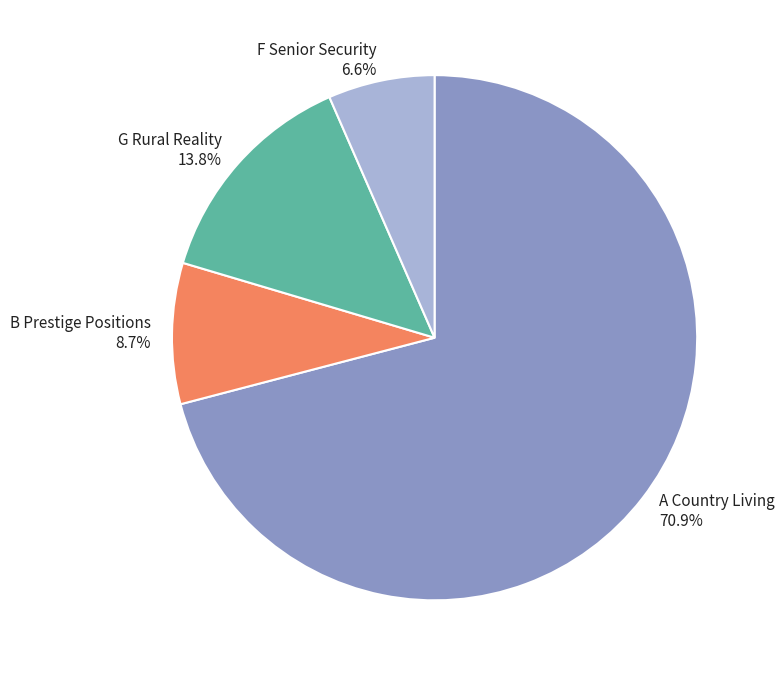

Between G Rural Reality and A Country Living, which is larger?

A Country Living